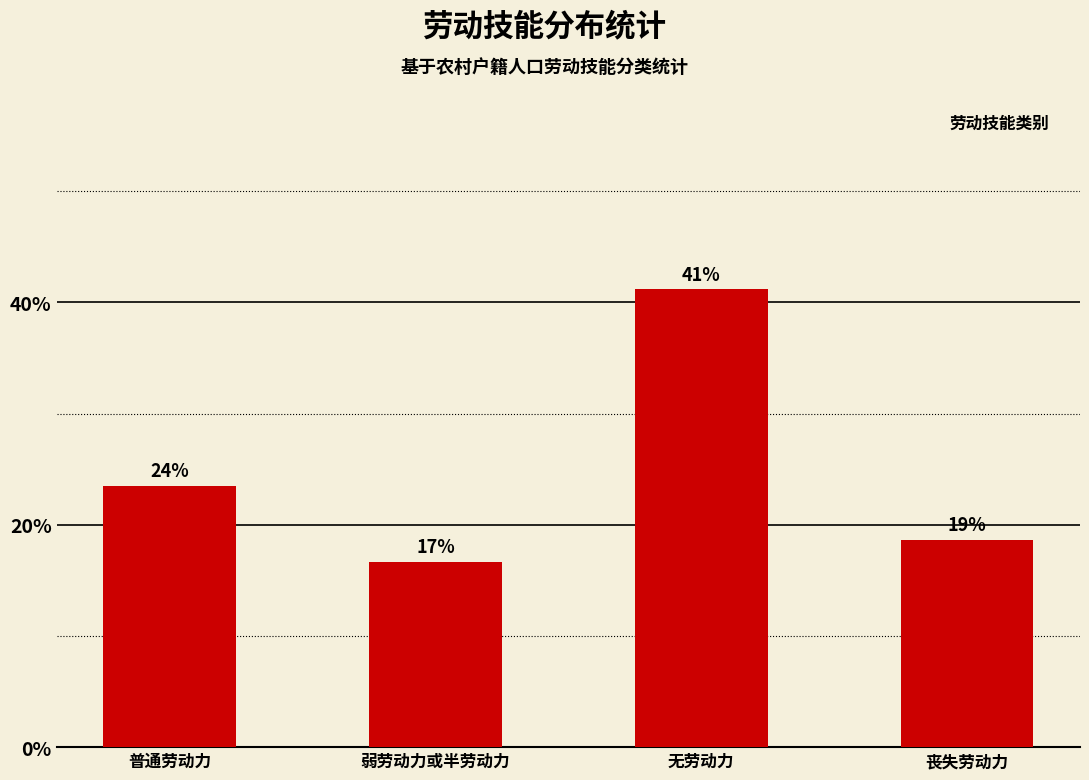

Are the bars grouped side by side (vs. stacked)?

No